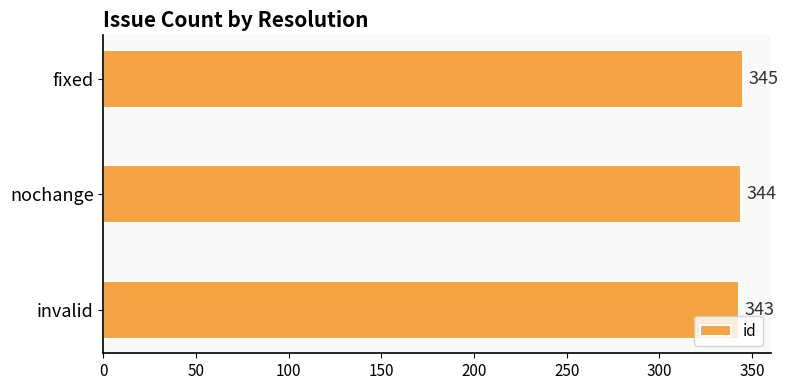

Count the number of categories in the chart.

3